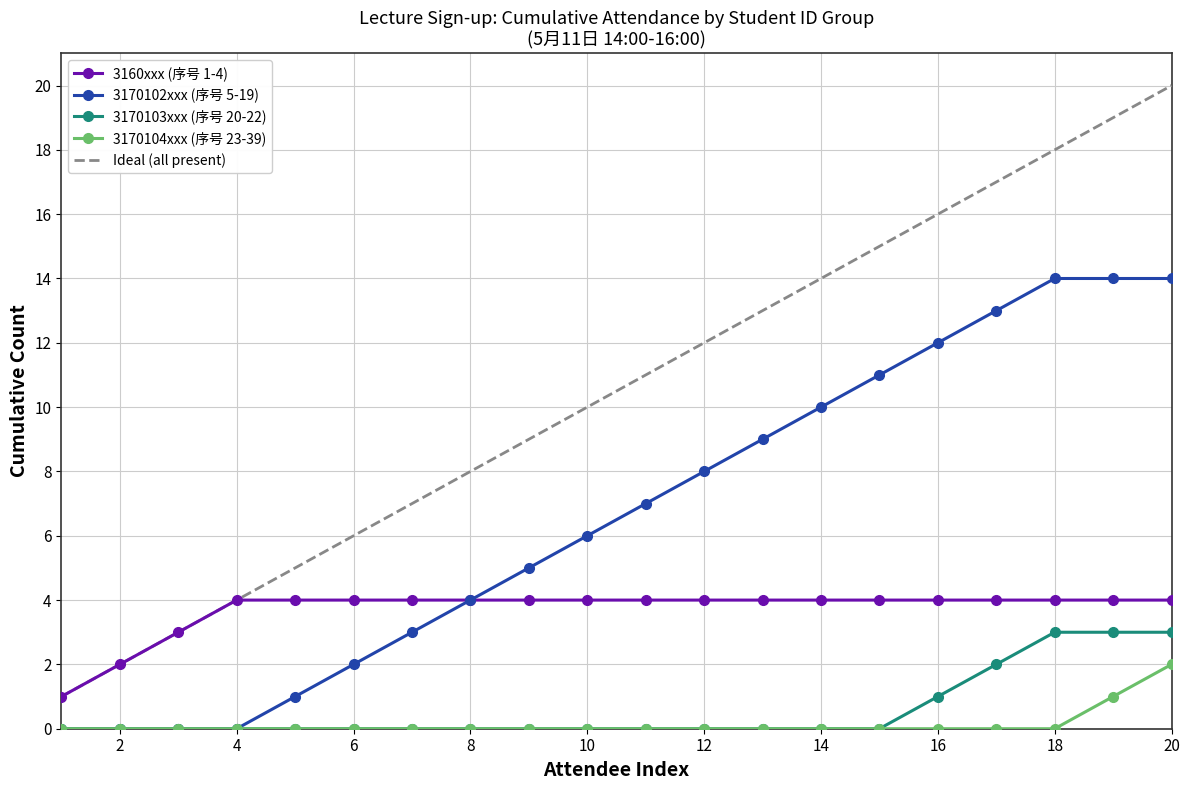

True or false: 3170102xxx (序号 5-19) and Ideal (all present) intersect in this chart.

False